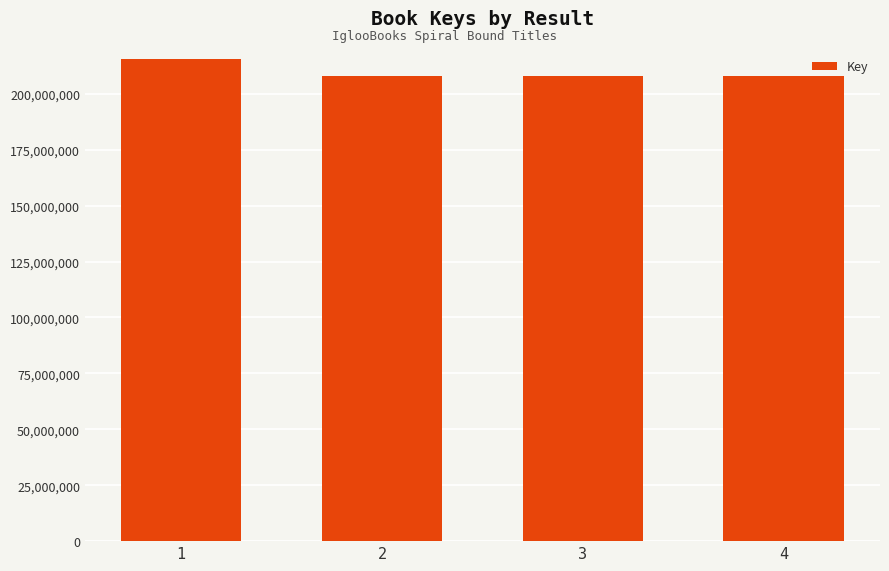

True or false: the data shows 119378388 at 1.

False